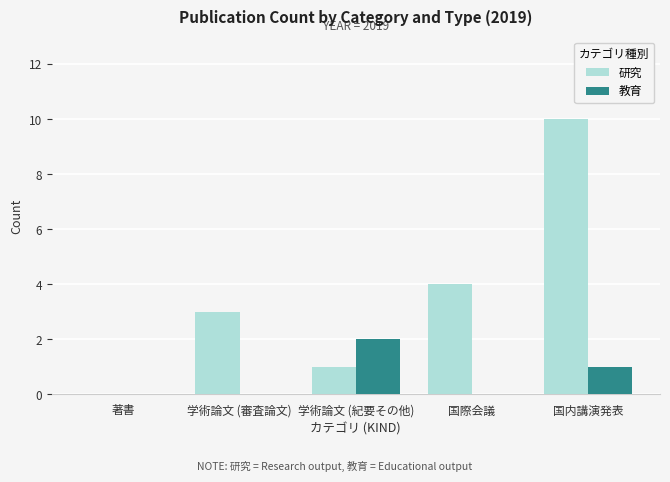

Where is 教育 nearest to the value 1?

国内講演発表